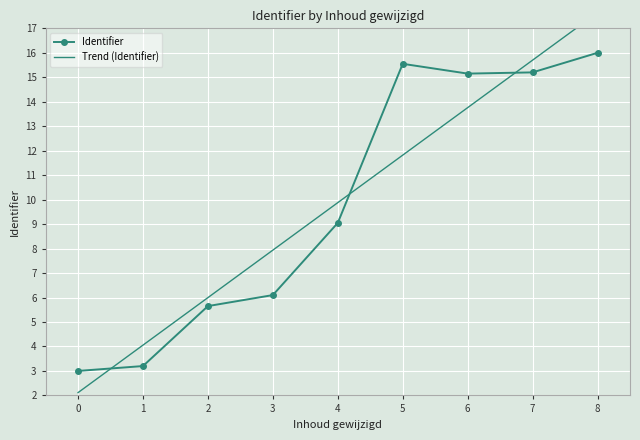

What is the approximate value of Identifier at 2?

5.7